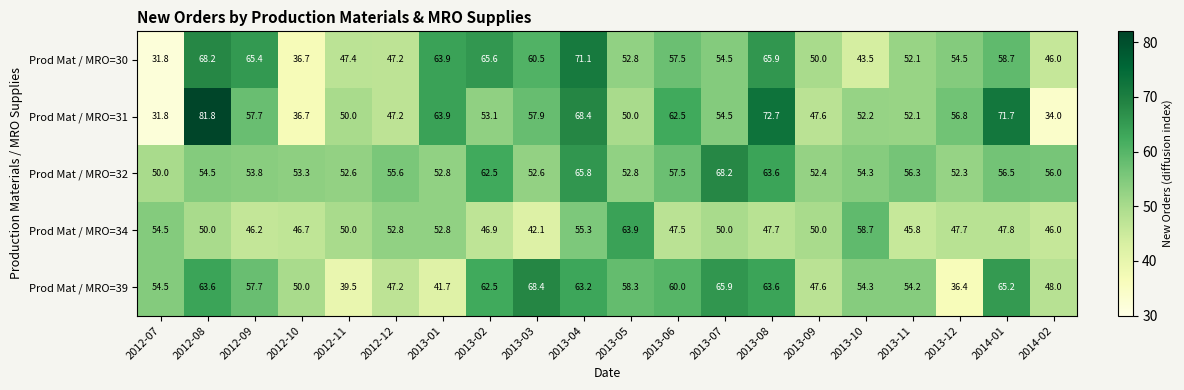

Is it true that Prod Mat / MRO=30 equals 54.5 at 2013-07?

True